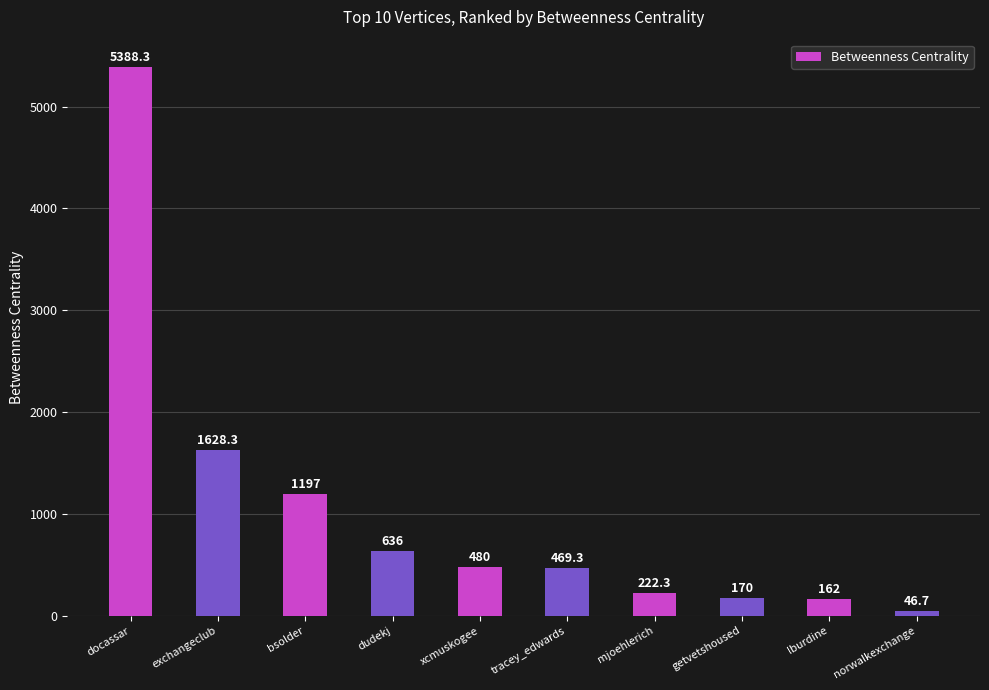

What is the difference between the maximum and second lowest values?

5226.3